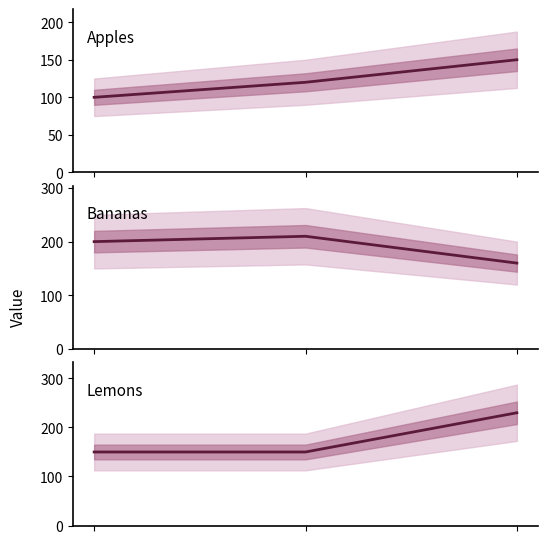

How many lines are shown in the chart?

3